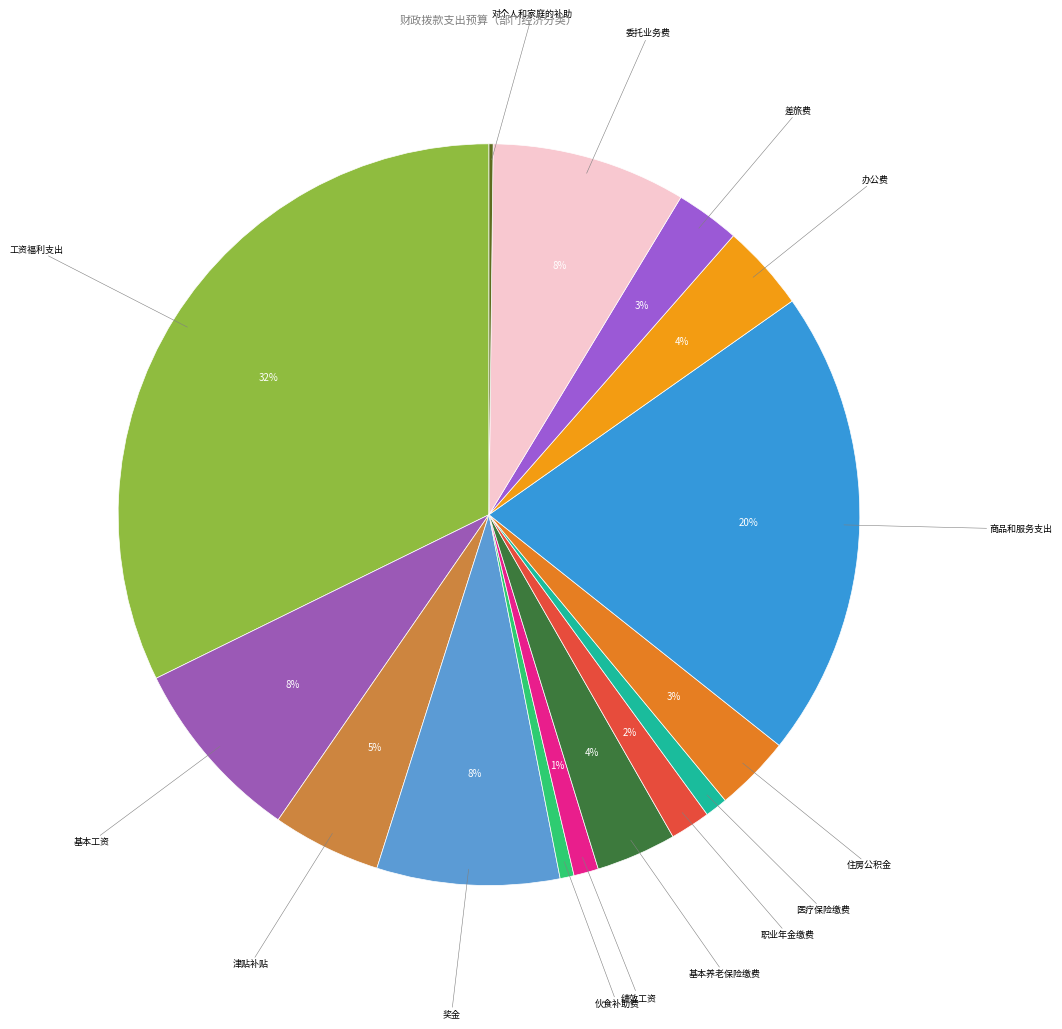

Between 绩效工资 and 津贴补贴, which is larger?

津贴补贴